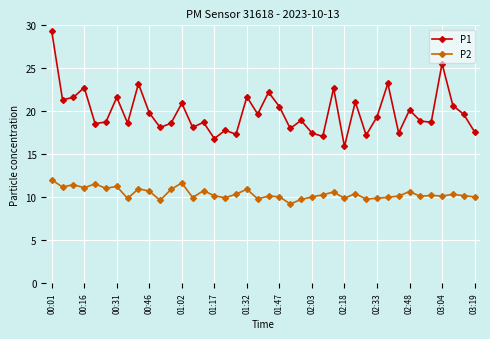

What is the sum of all P1 values?

795.1